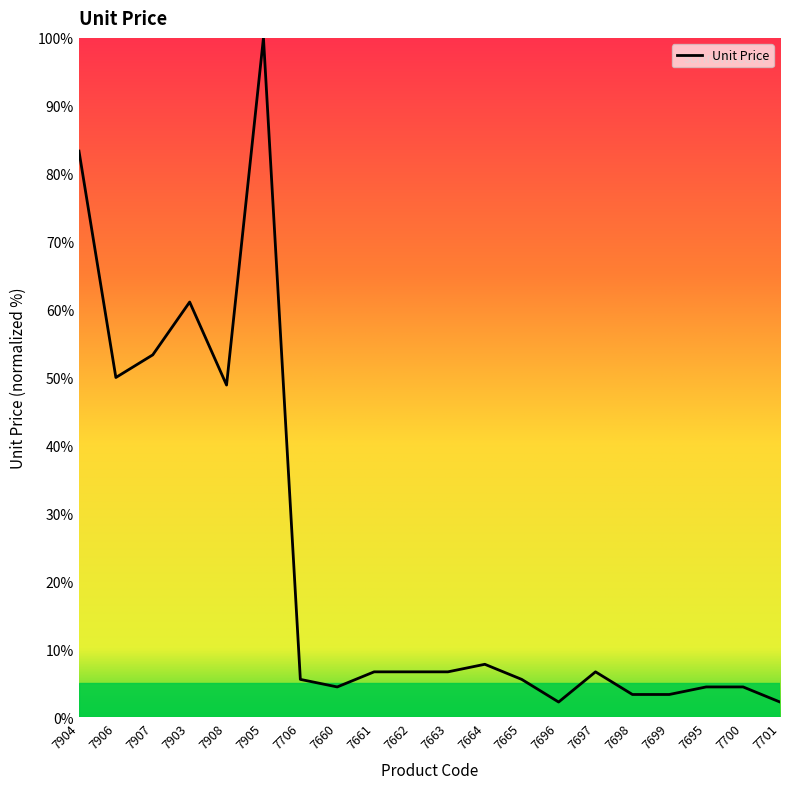

Reading left to right, extract all data points from this chart.

7904=83.3	7906=50.0	7907=53.3	7903=61.1	7908=48.9	7905=100.0	7706=5.6	7660=4.4	7661=6.7	7662=6.7	7663=6.7	7664=7.8	7665=5.6	7696=2.2	7697=6.7	7698=3.3	7699=3.3	7695=4.4	7700=4.4	7701=2.2